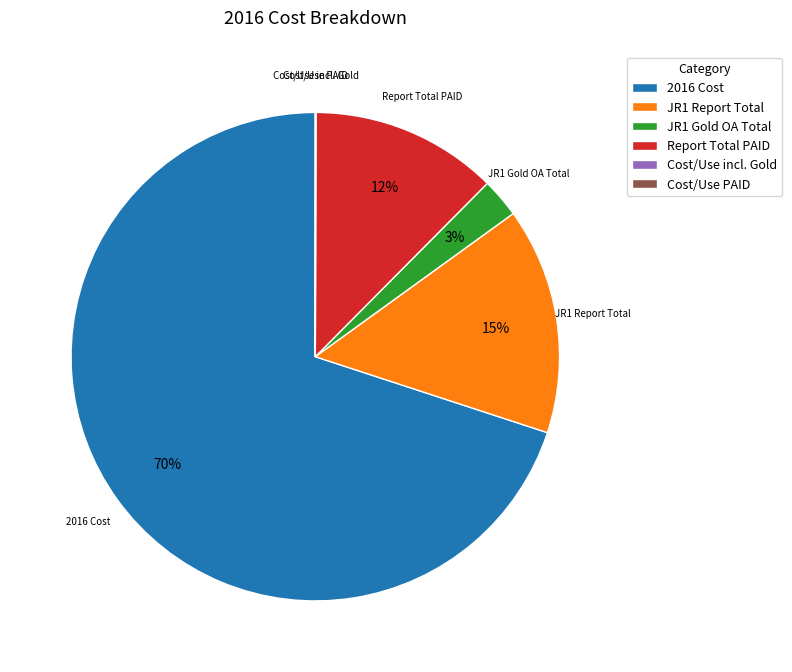

Combined, do Report Total PAID and JR1 Gold OA Total account for over 50%?

No